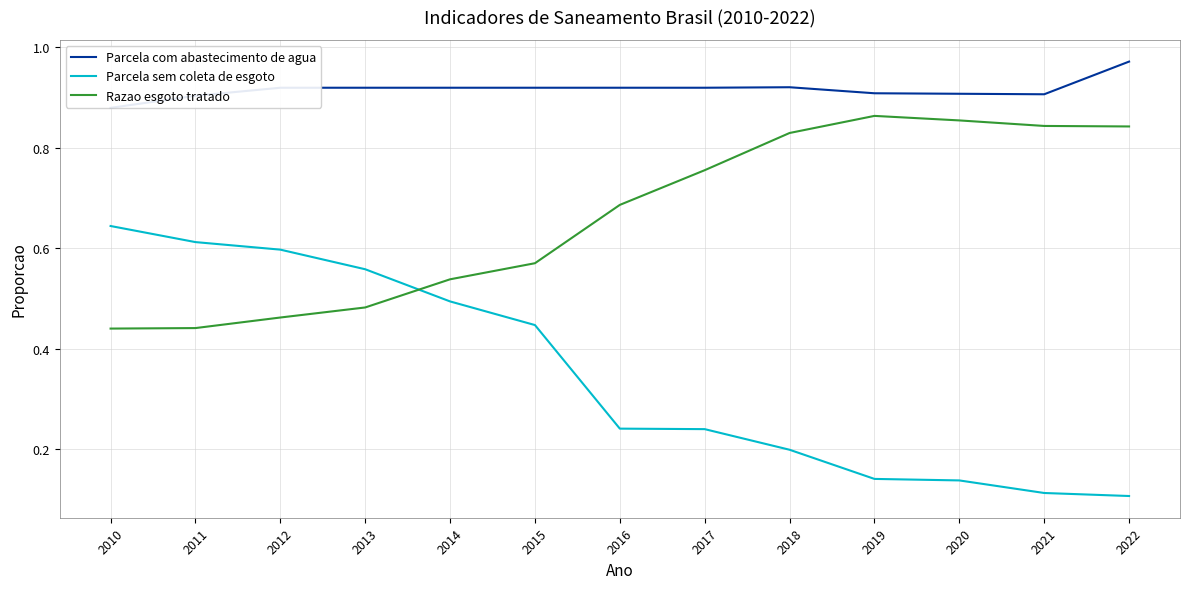

Rank the series at 2014 from highest to lowest value.

Parcela com abastecimento de agua, Razao esgoto tratado, Parcela sem coleta de esgoto